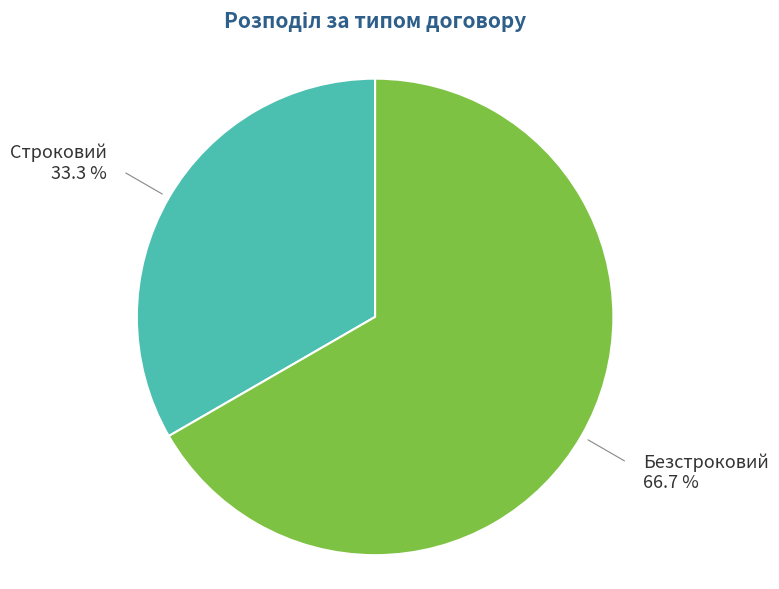

Is there any slice that represents more than half of the pie?

Yes